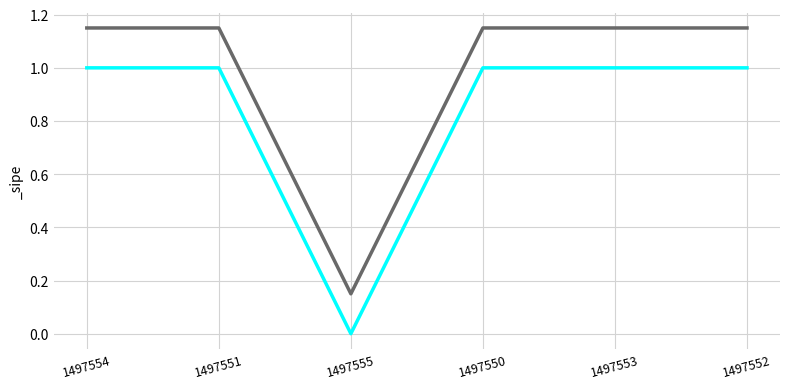

At which label is the value closest to 0?

1497555